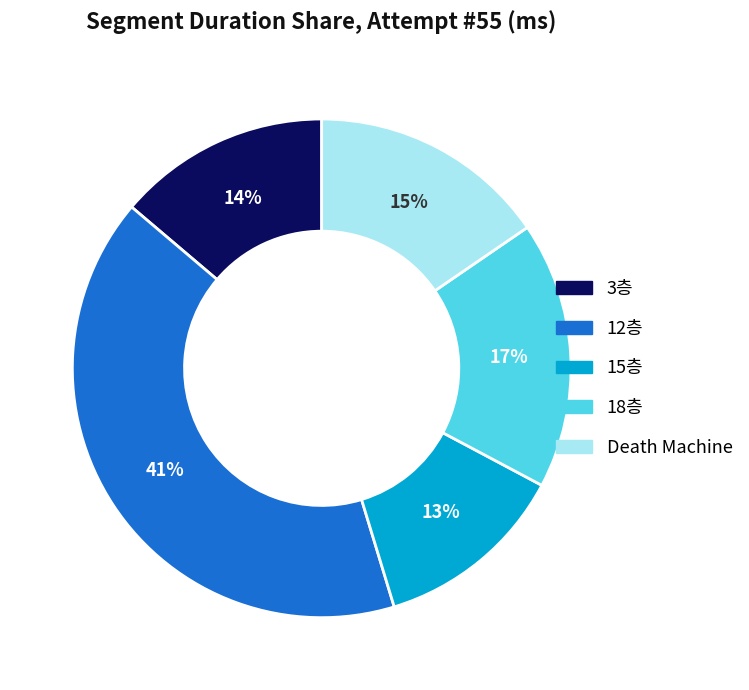

What percentage is the 15층 slice, to the nearest percent?

13%